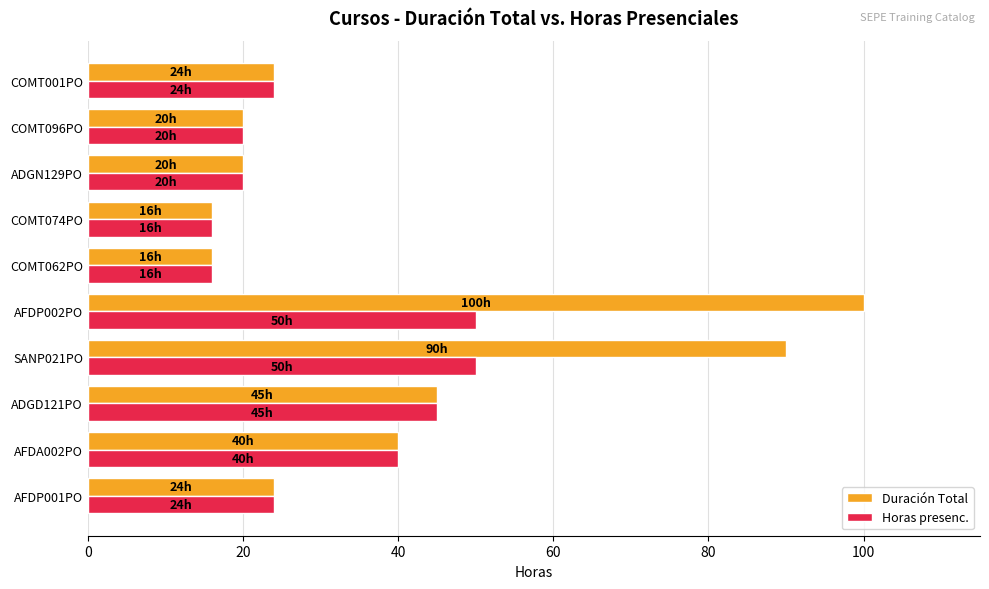

At which category is the sum across all series the highest?

AFDP002PO